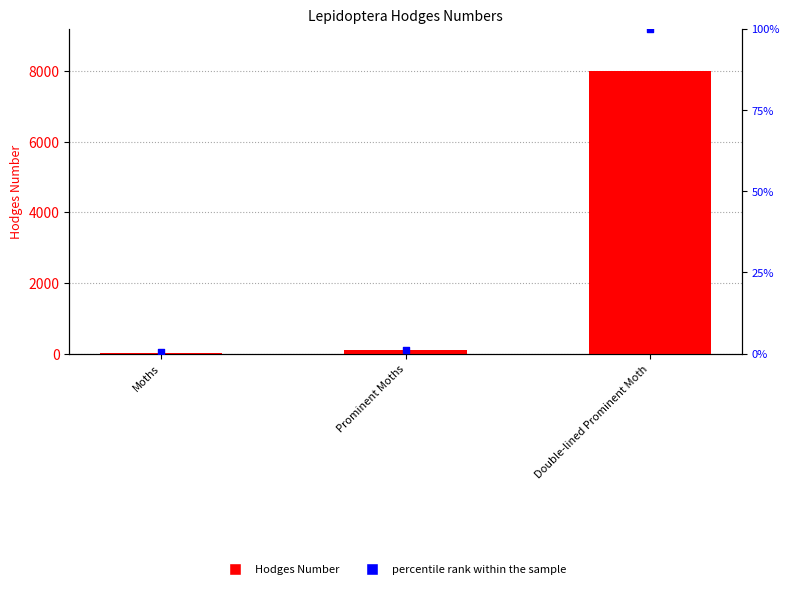

Which series reaches the maximum Y coordinate?

Hodges Number